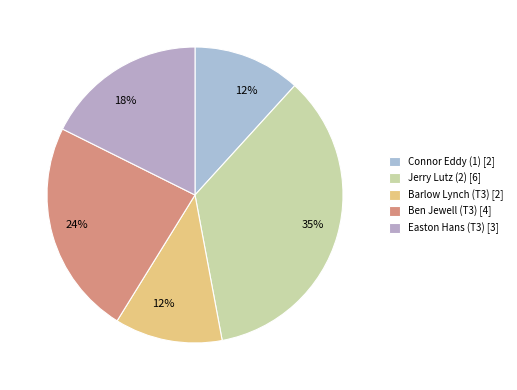

Which slice is the smallest?

Connor Eddy (1)